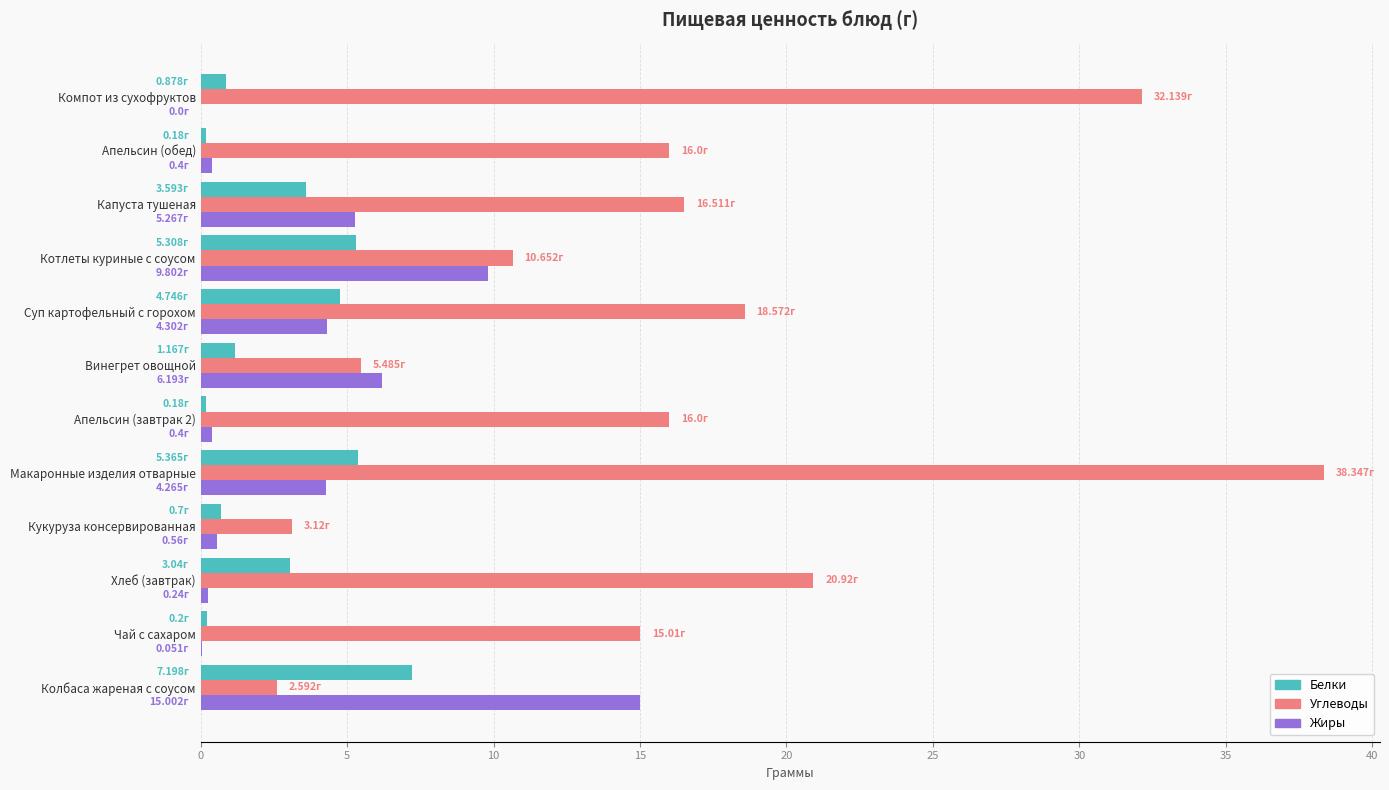

What is the sum of all Углеводы values?

195.3